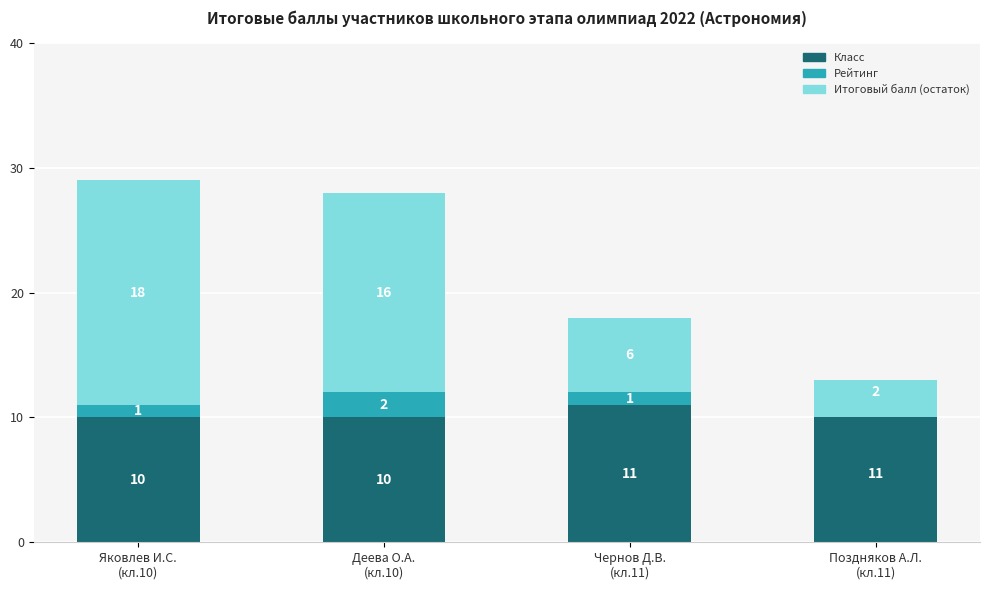

Is the value of Итоговый балл (остаток) at Поздняков А.Л.
(кл.11) greater than the value of Рейтинг at Деева О.А.
(кл.10)?

No